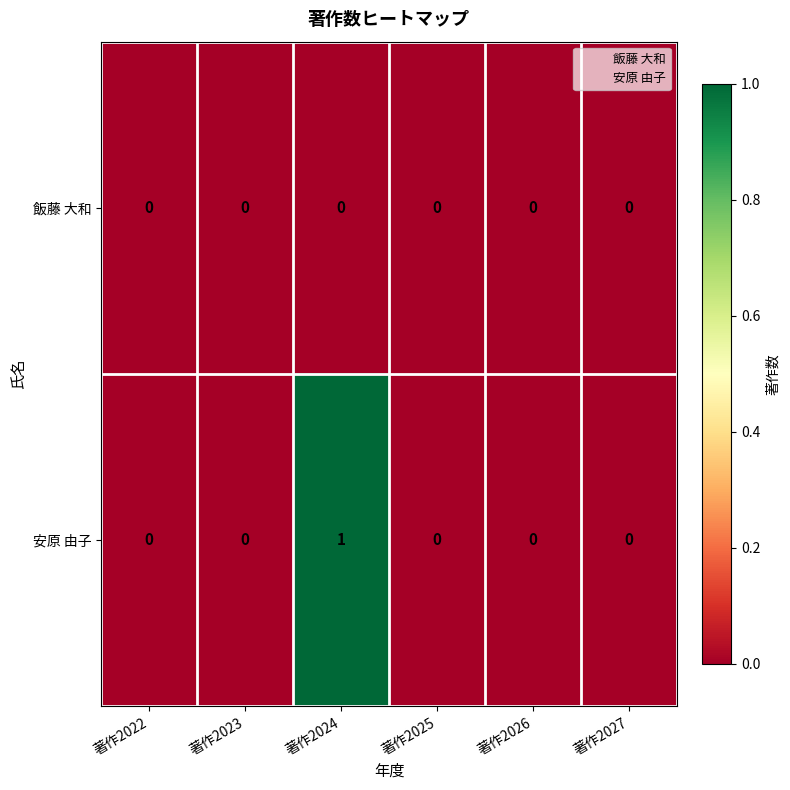

True or false: 安原 由子 has a value of -1 at 著作2022.

False